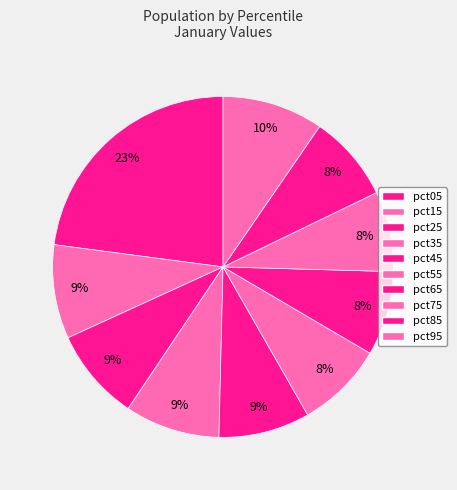

What portion of the pie excludes pct85?

91.8%